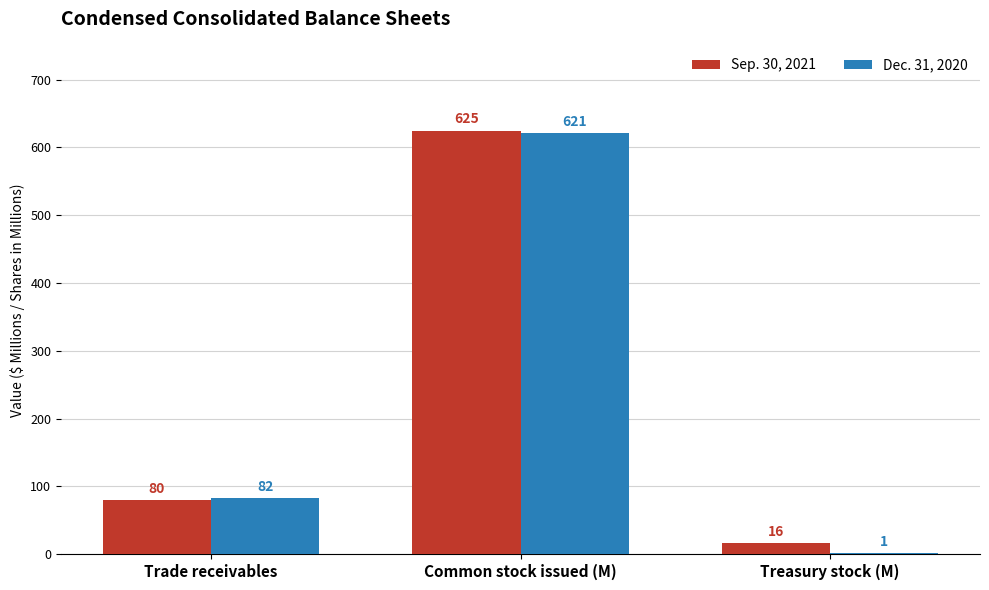

The Dec. 31, 2020 series shows 1 at Treasury stock (M). True or false?

True